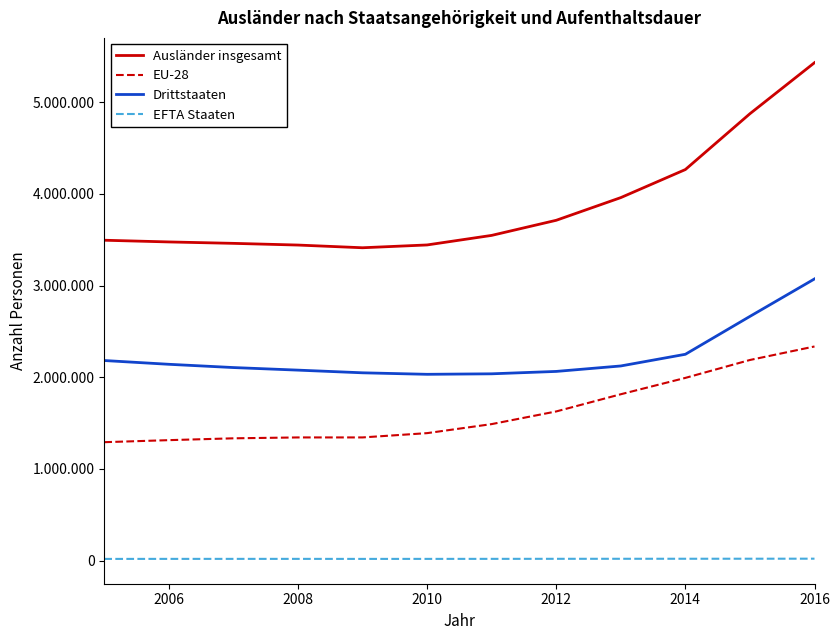

Is this an area chart (filled region under the line)?

No